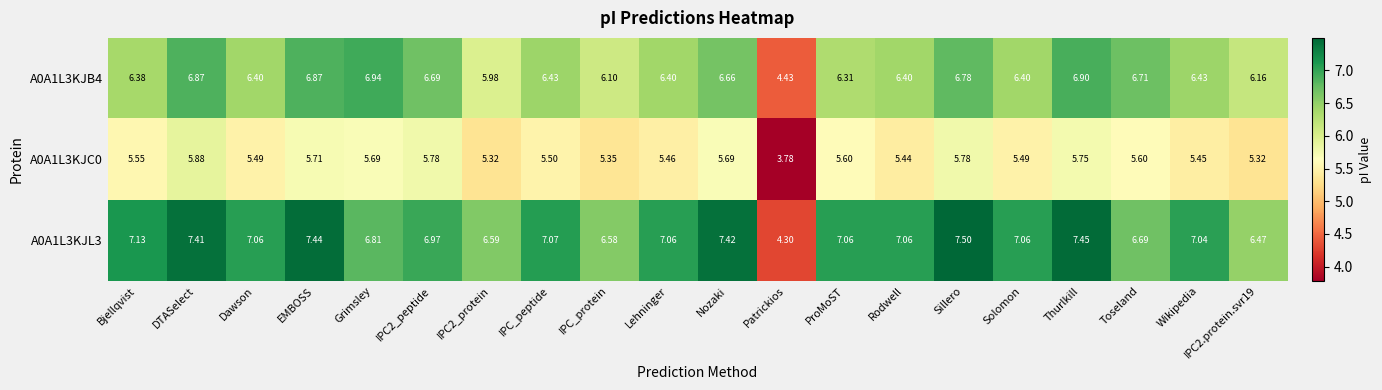

At which label does A0A1L3KJC0 reach its peak?

DTASelect